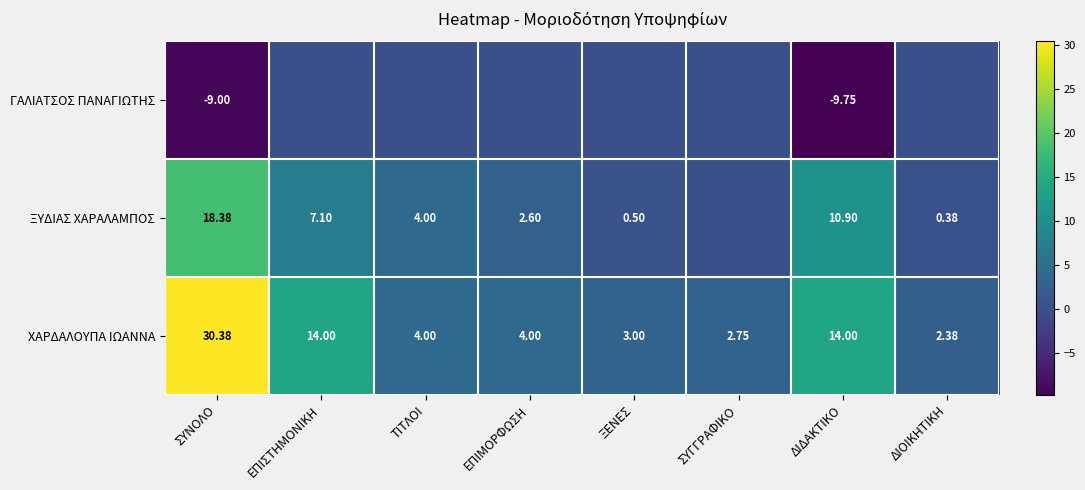

At which label does ΧΑΡΔΑΛΟΥΠΑ ΙΩΑΝΝΑ reach its peak?

ΣΥΝΟΛΟ